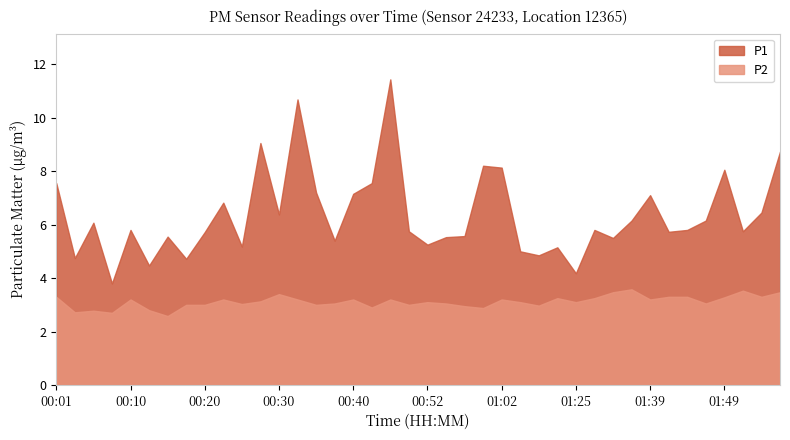

True or false: P2 has more than 0 interior local peaks.

True